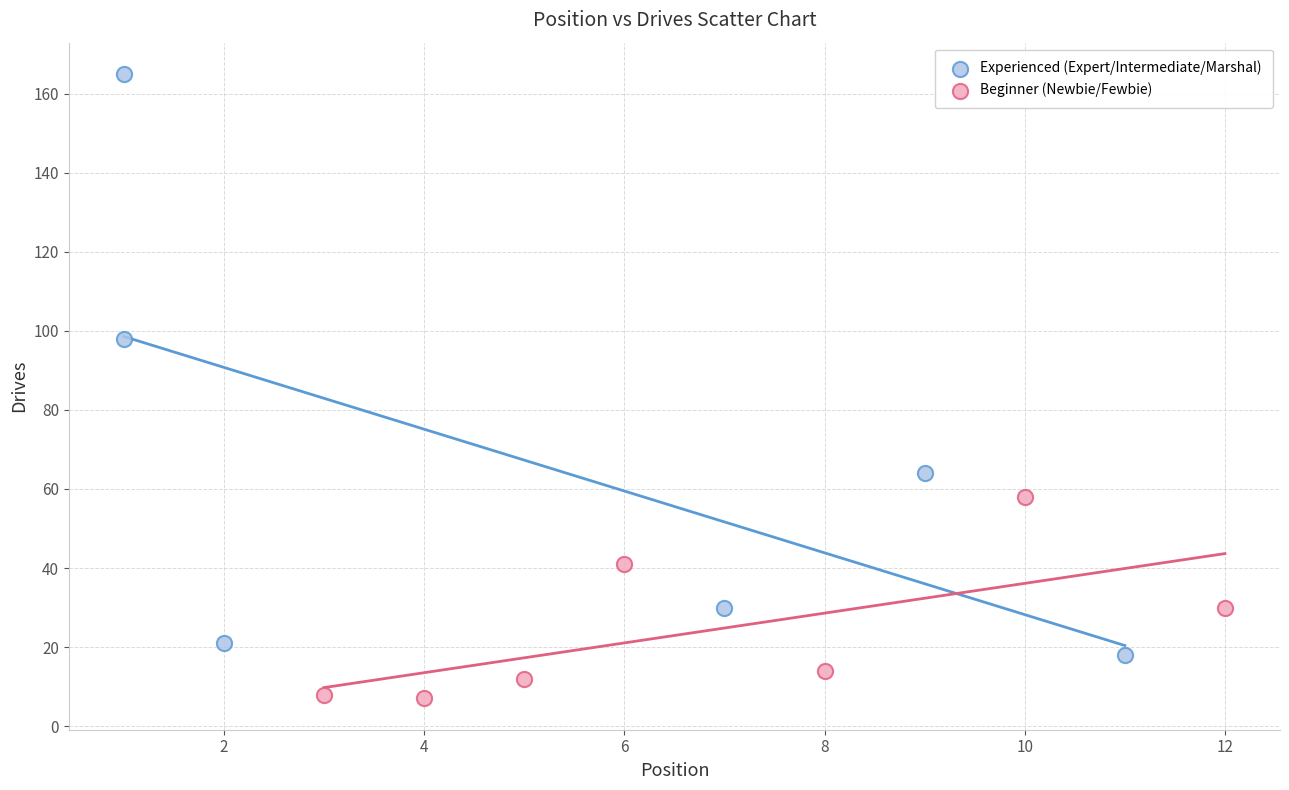

Which series reaches the minimum Y coordinate?

Beginner (Newbie/Fewbie)